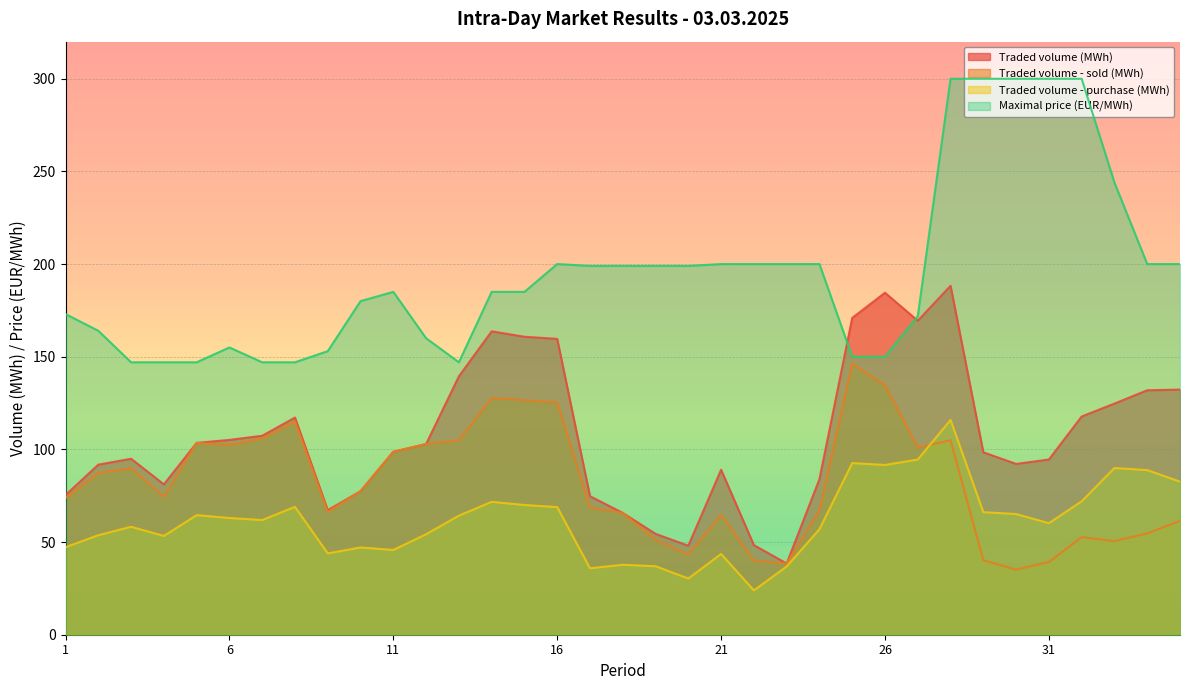

The Traded volume - purchase (MWh) series shows 23.9 at 22. True or false?

True